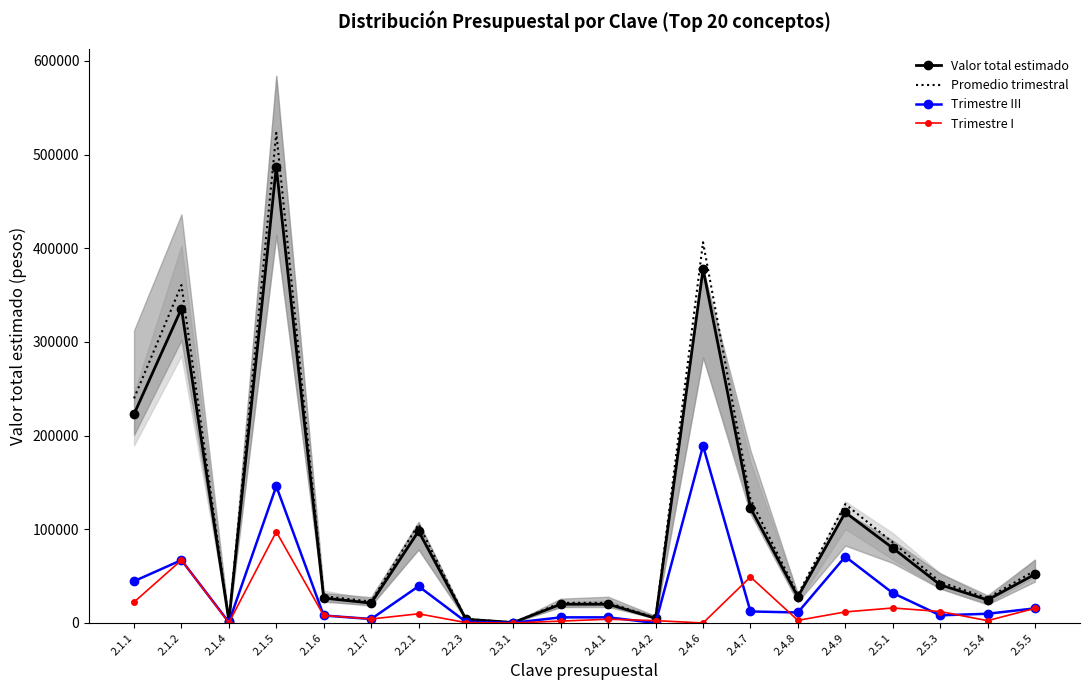

Reading left to right, list all the values displayed in this chart.

Valor total estimado: 223000.0	335500.0	2500.0	486625.0	26600.0	21200.0	98000.0	4000.0	500.0	20000.0	20000.0	5000.0	378000.0	122800.0	28000.0	118000.0	80000.0	40800.0	24600.0	52000.0
Promedio trimestral: 239725.0	360662.5	2687.5	523121.9	28595.0	22790.0	105350.0	4300.0	537.9	21500.0	21500.0	5375.0	406350.0	132010.0	30100.0	126850.0	86000.0	43860.0	26445.0	55900.0
Trimestre III: 44600.0	67100.0	750.0	145987.5	7980.0	4240.0	39200.0	1200.0	200.0	6000.0	6000.0	0.0	189000.0	12280.0	11200.0	70800.0	32000.0	8160.0	9840.0	15600.0
Trimestre I: 22300.0	67100.0	250.0	97325.0	7980.0	4240.0	9800.0	400.0	0.0	2000.0	4000.0	2500.0	0.0	49120.0	2800.0	11800.0	16000.0	12240.0	2460.0	15600.0